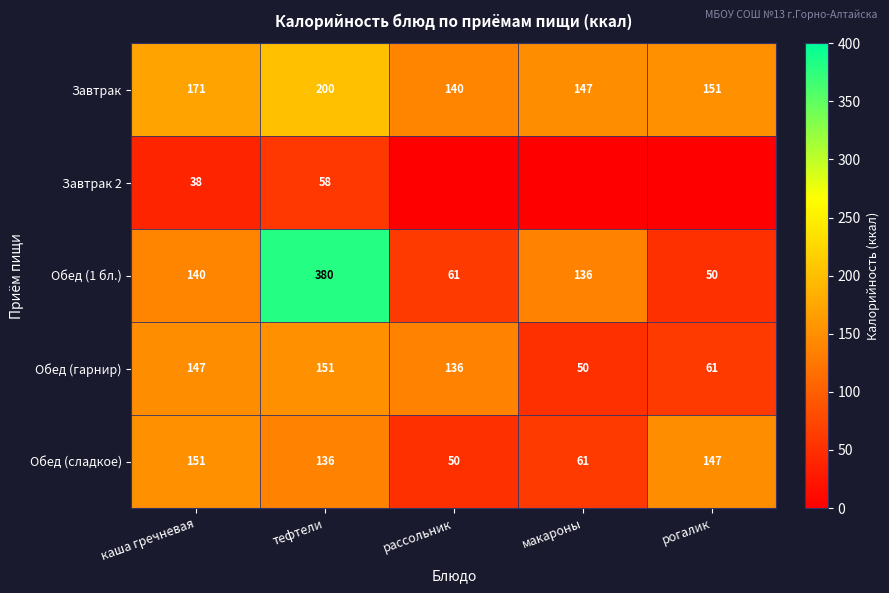

What is the sum of all Завтрак values?

809